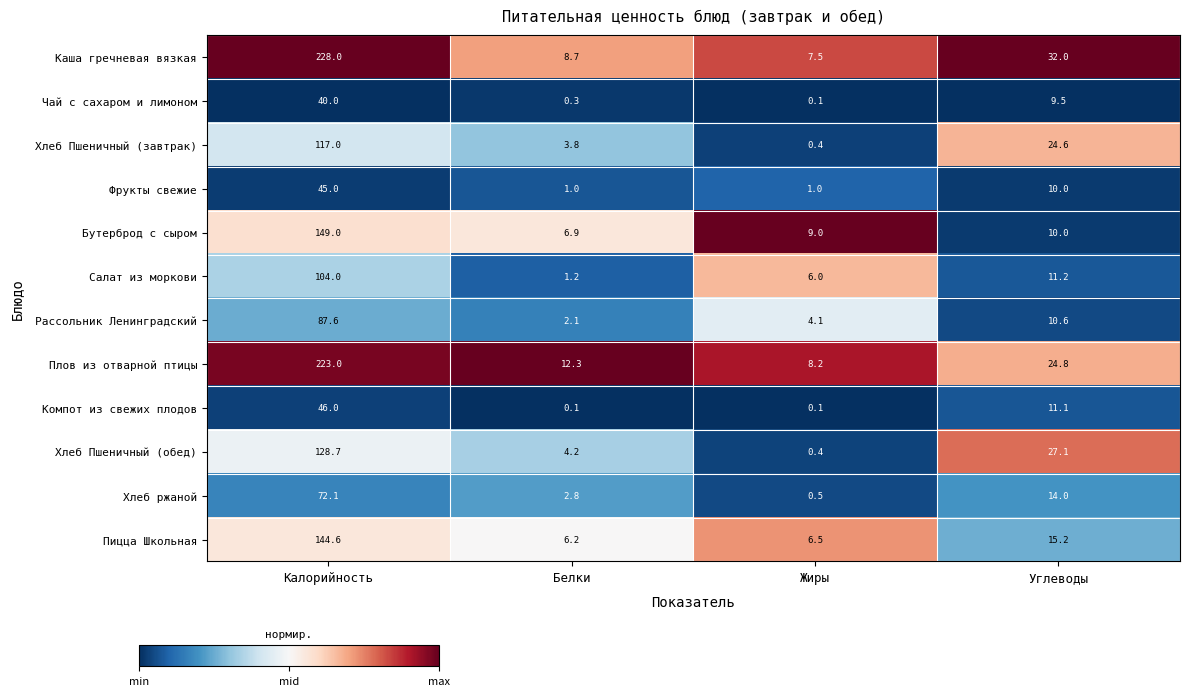

What is the approximate value of Пицца Школьная at Углеводы?

15.2